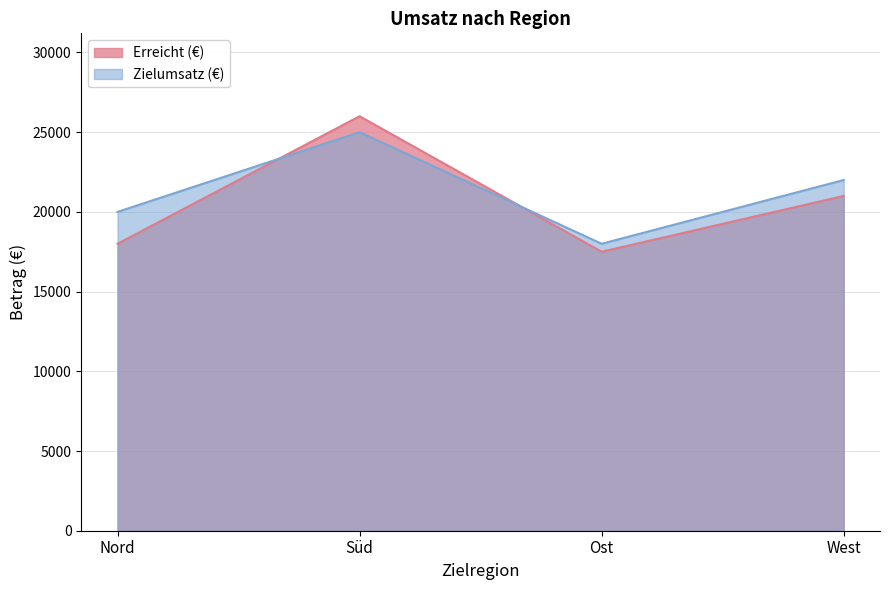

How many times do Zielumsatz (€) and Erreicht (€) cross each other?

2